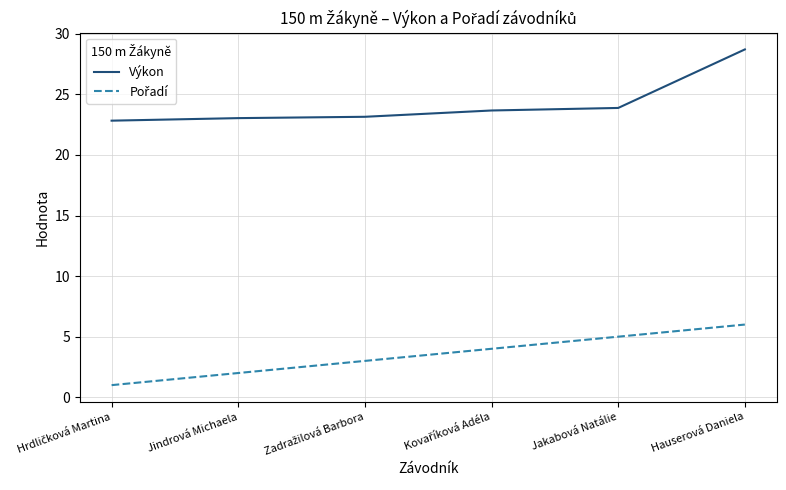

What is the greatest value displayed?

28.7